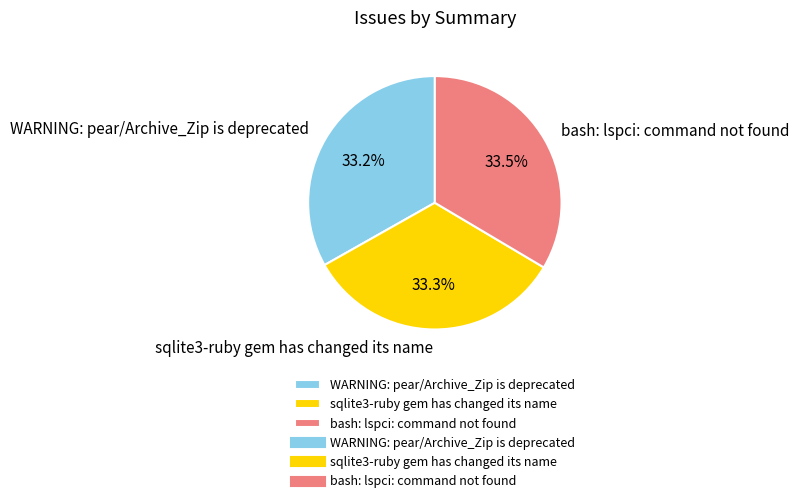

What percentage is the sqlite3-ruby gem has changed its name slice, to the nearest percent?

33%